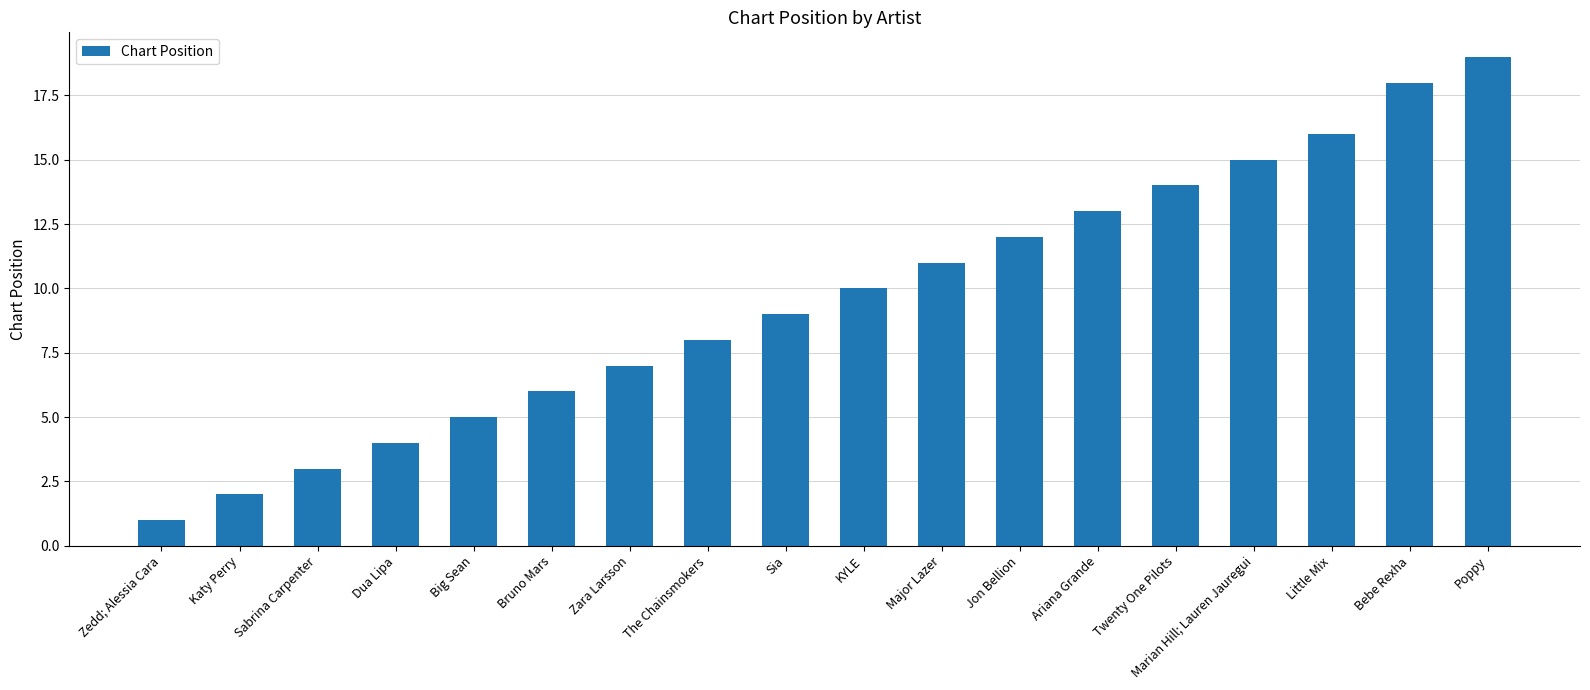

The value at The Chainsmokers is 8. True or false?

True